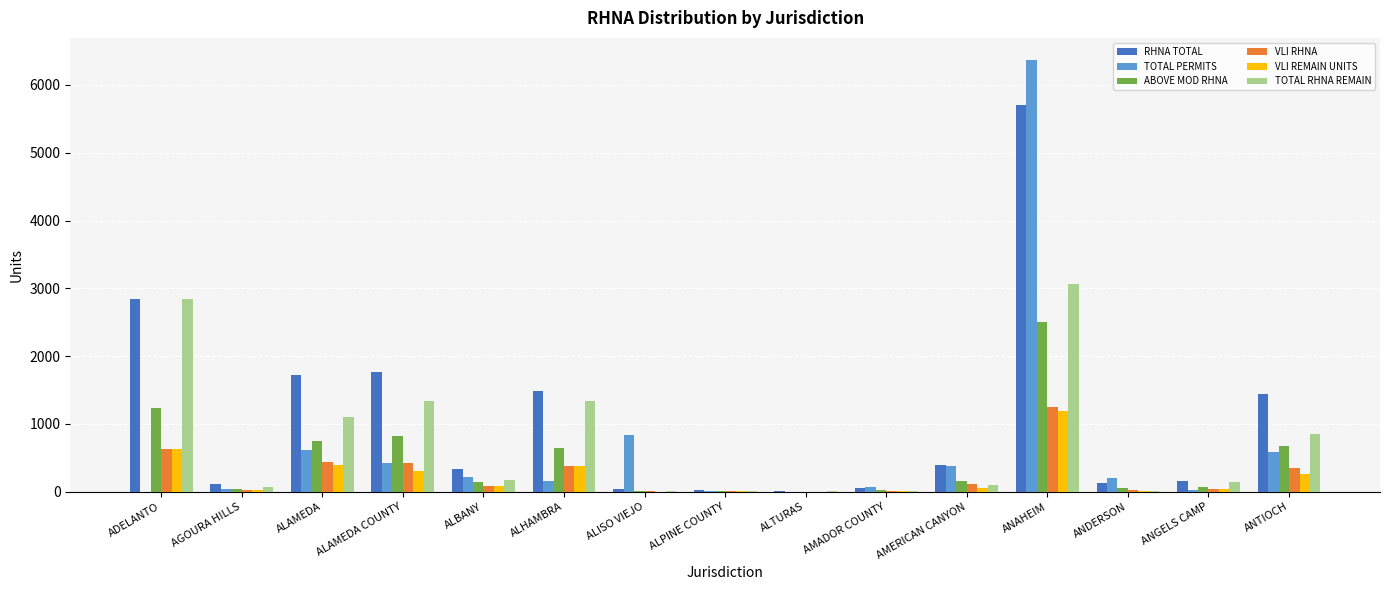

How many groups of bars are there?

15